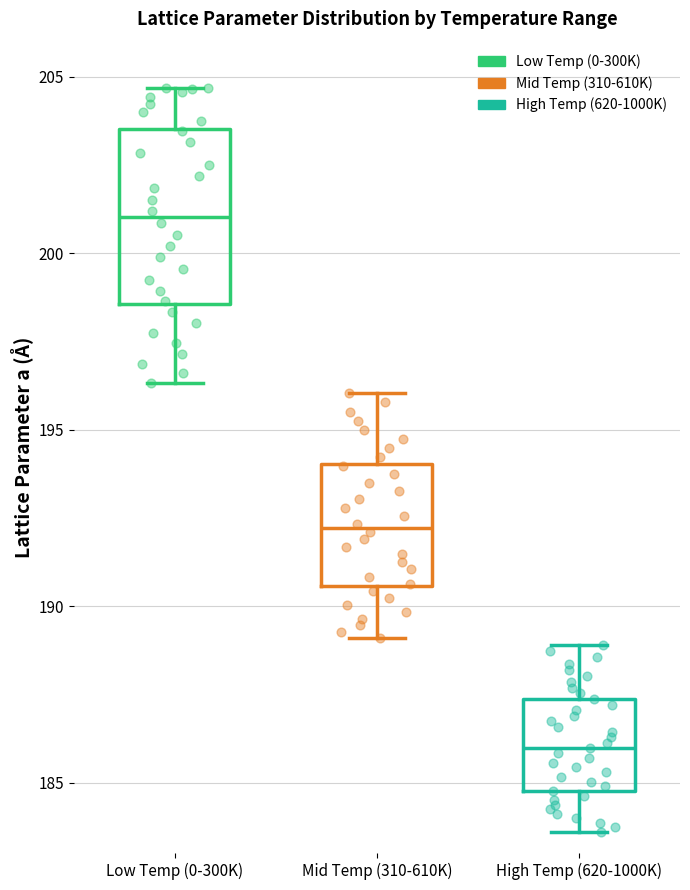

Reading left to right, transcribe this box plot: for each box, give where its median line is, the range the box spans, and where its two whiskers end, as read against the y-axis. The values are not printed on the chart, so give them approximately, as read against the axis.

Low Temp (0-300K): median 201.0, box 198.5 to 203.5, whiskers 196.5 to 204.5
Mid Temp (310-610K): median 192.0, box 190.5 to 194.0, whiskers 189.0 to 196.0
High Temp (620-1000K): median 186.0, box 185.0 to 187.5, whiskers 183.5 to 189.0